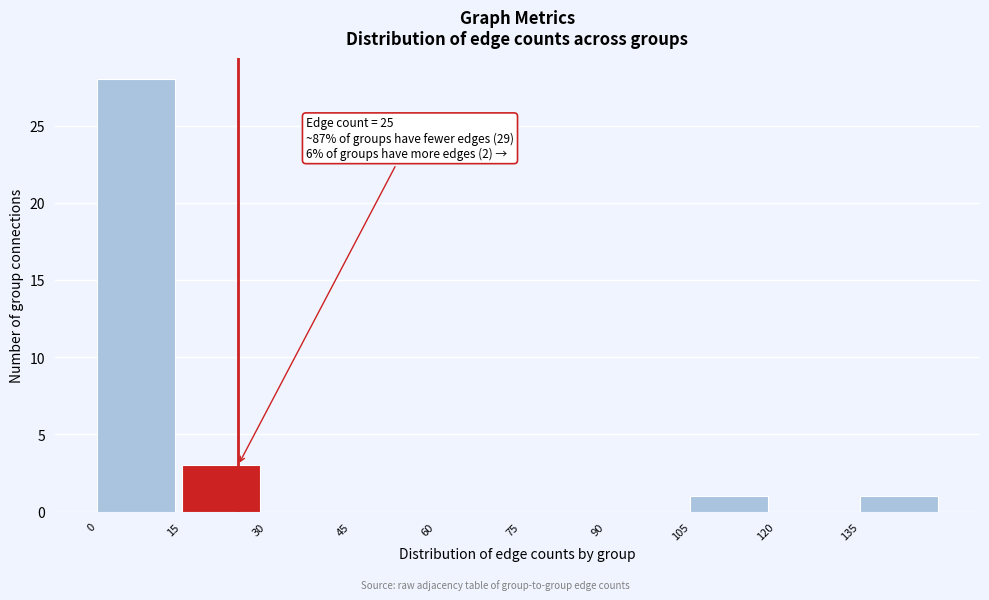

Which range on the x-axis has the tallest bar?

0 to 15